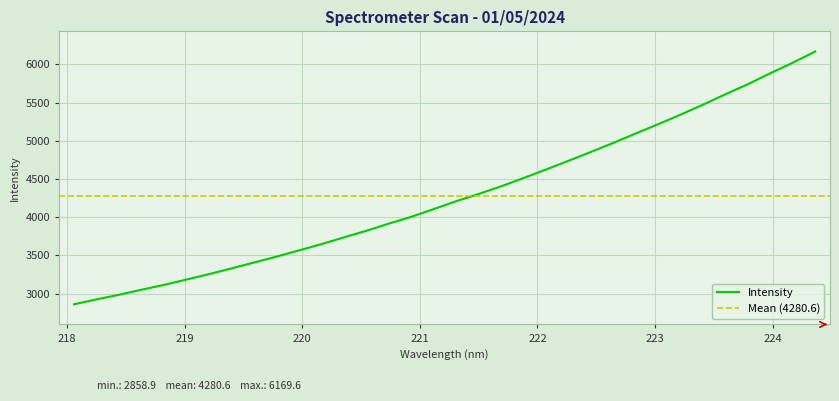

What is the change in value from 223.5987 to 224.1709?

+412.9